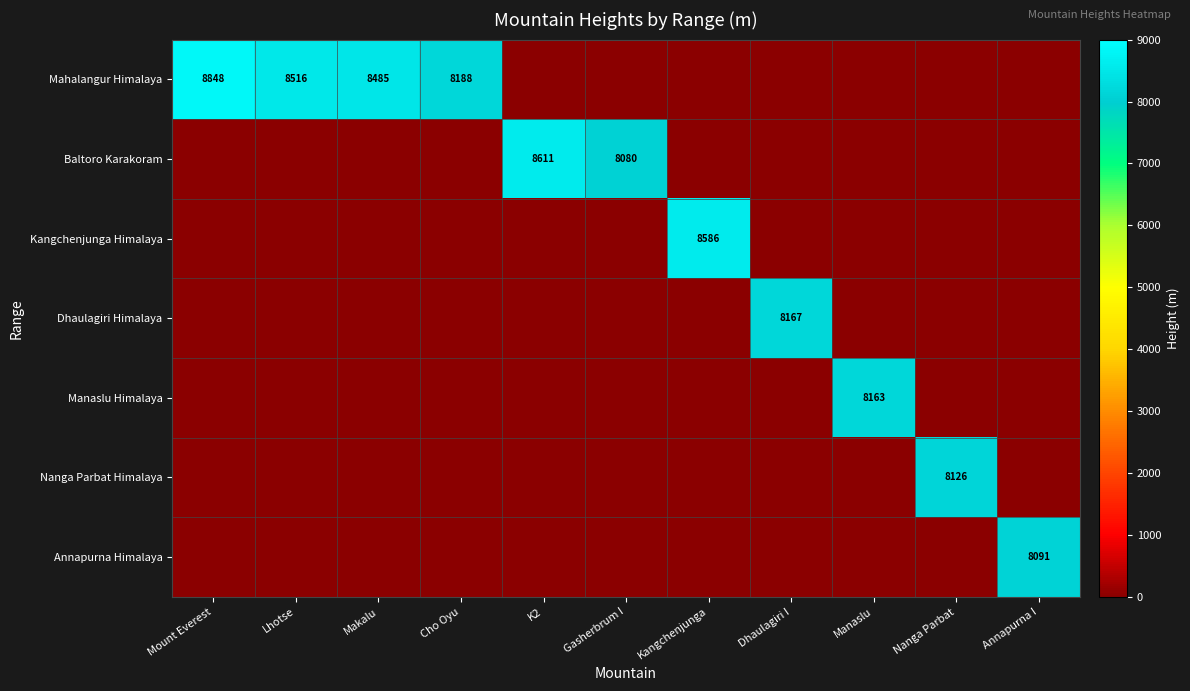

The Annapurna Himalaya series shows 8091 at Annapurna I. True or false?

True